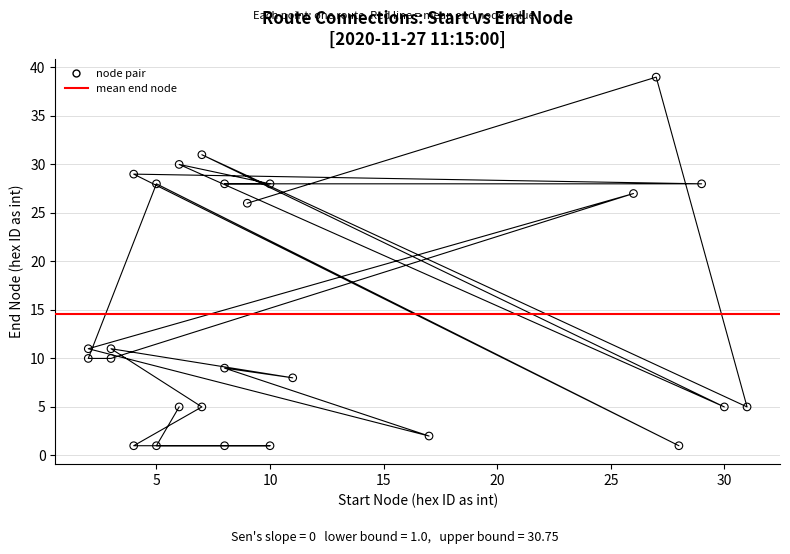

What Y value in the scatter plot is closest to 20?

26